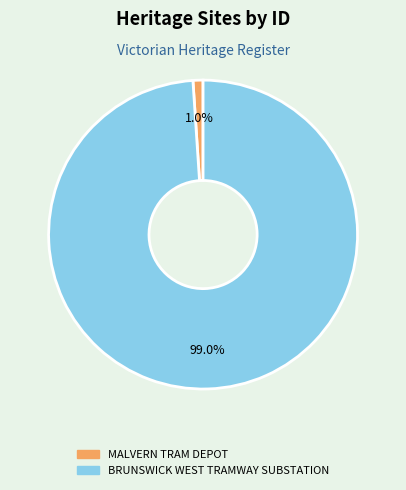

To the nearest percent, what percentage of the pie is BRUNSWICK WEST TRAMWAY SUBSTATION?

99%